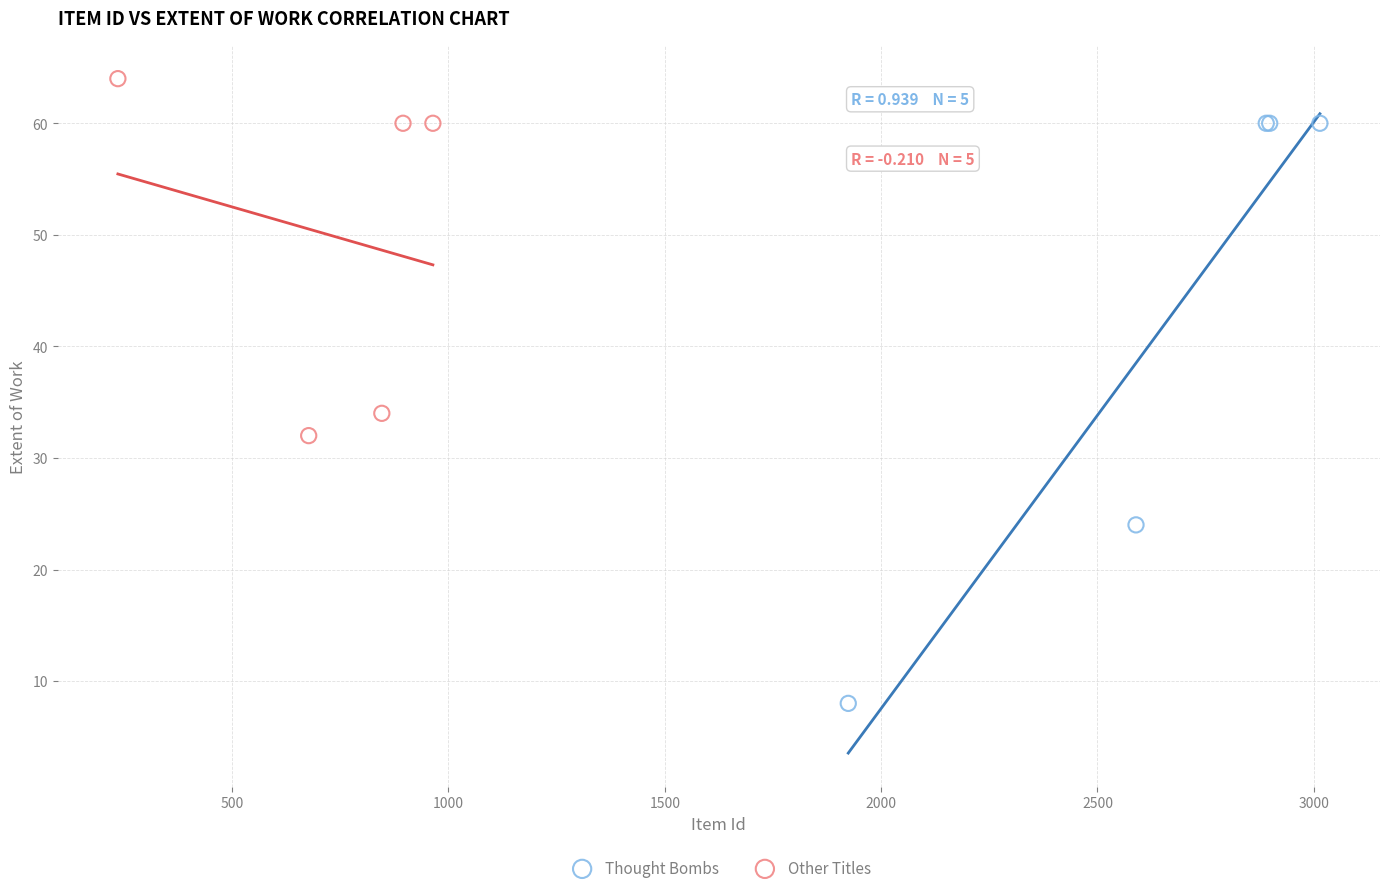

Which series reaches the maximum Y coordinate?

Other Titles